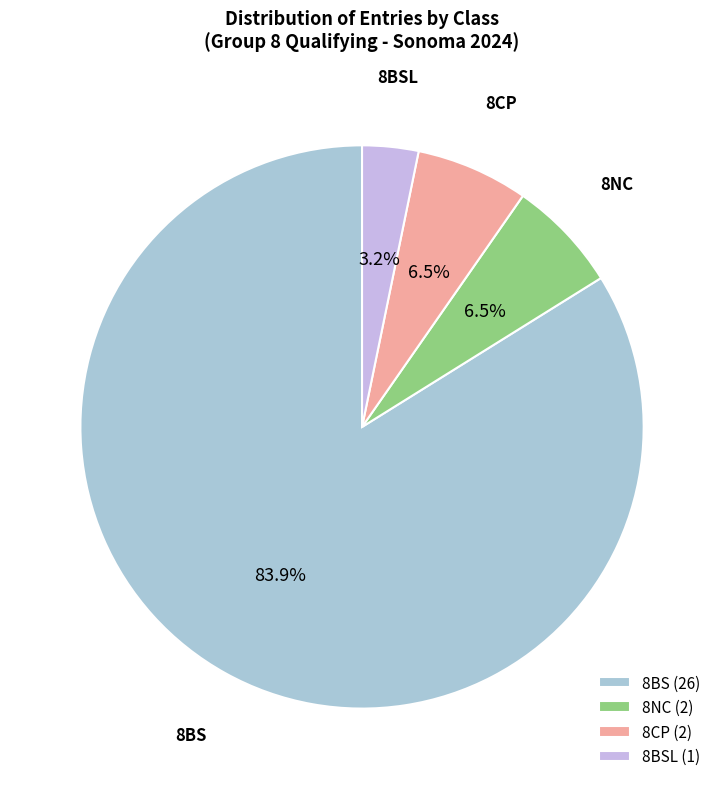

Does 8BS account for over 50% of the chart?

Yes